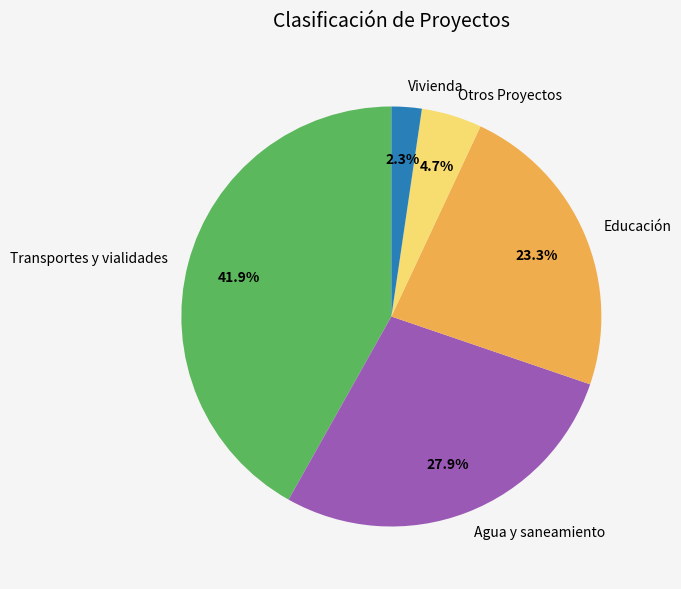

How much of the chart is everything except Transportes y vialidades?

58.1%